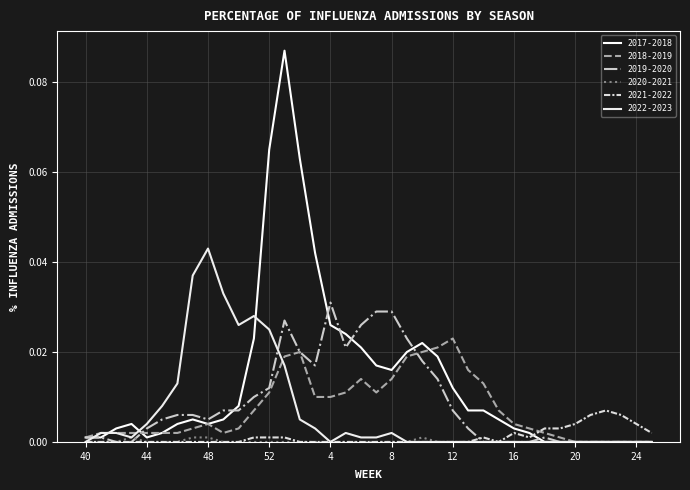

Where is 2020-2021 nearest to the value 0?

40